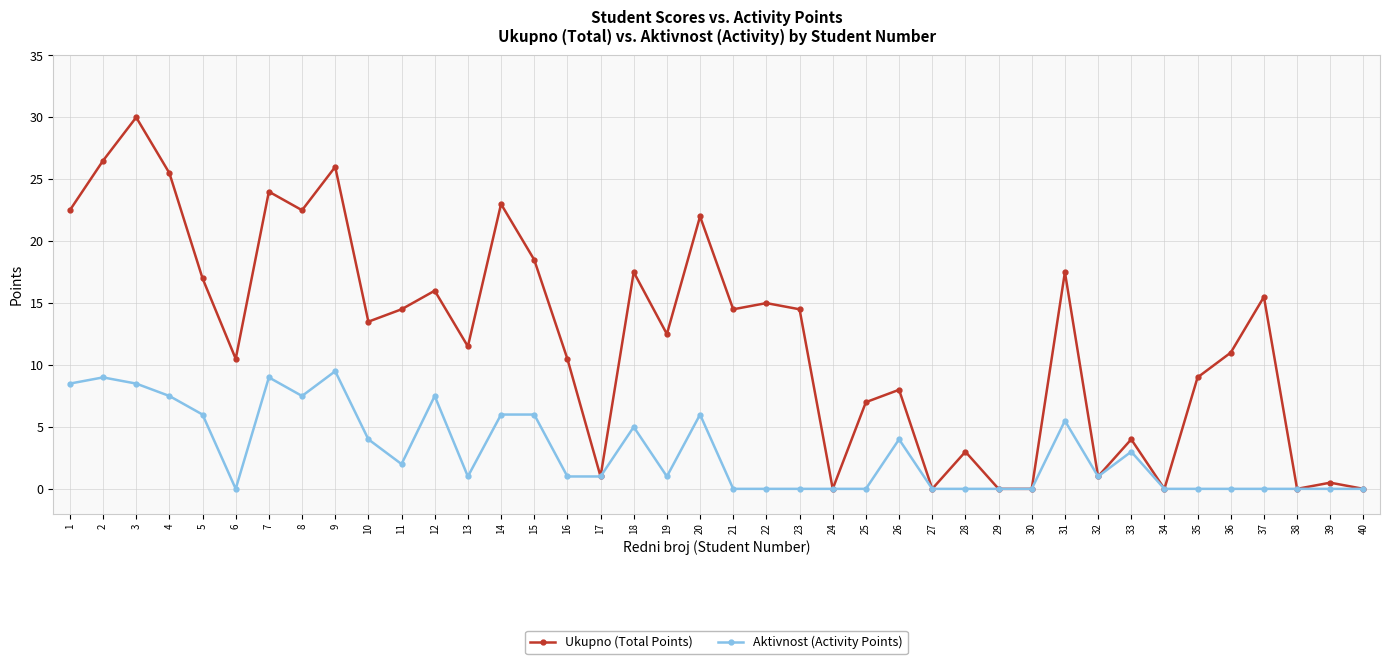

What is the maximum value for Ukupno (Total Points)?

30.0